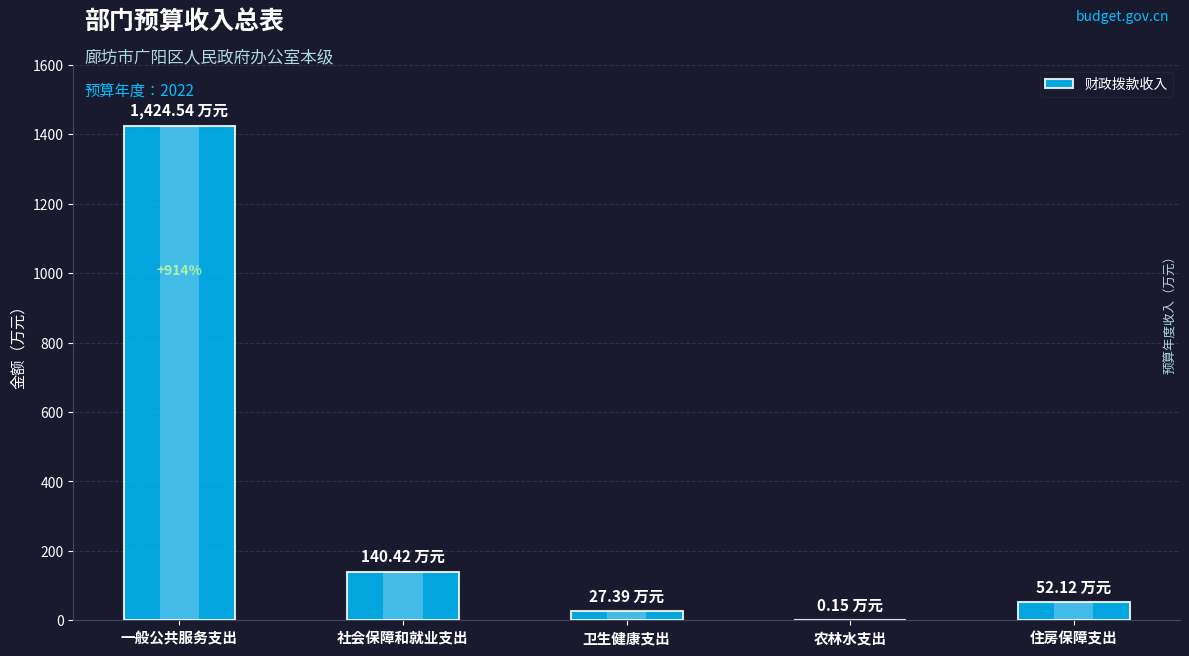

What is the maximum value shown in the chart?

1424.5